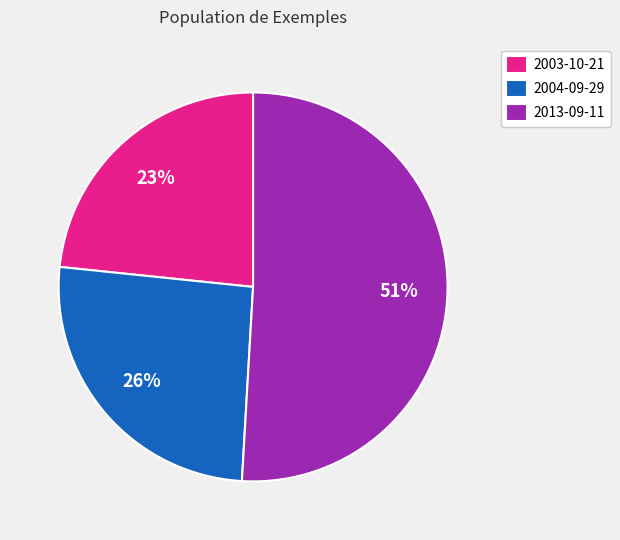

The 2003-10-21 slice represents 23% of the pie. True or false?

True